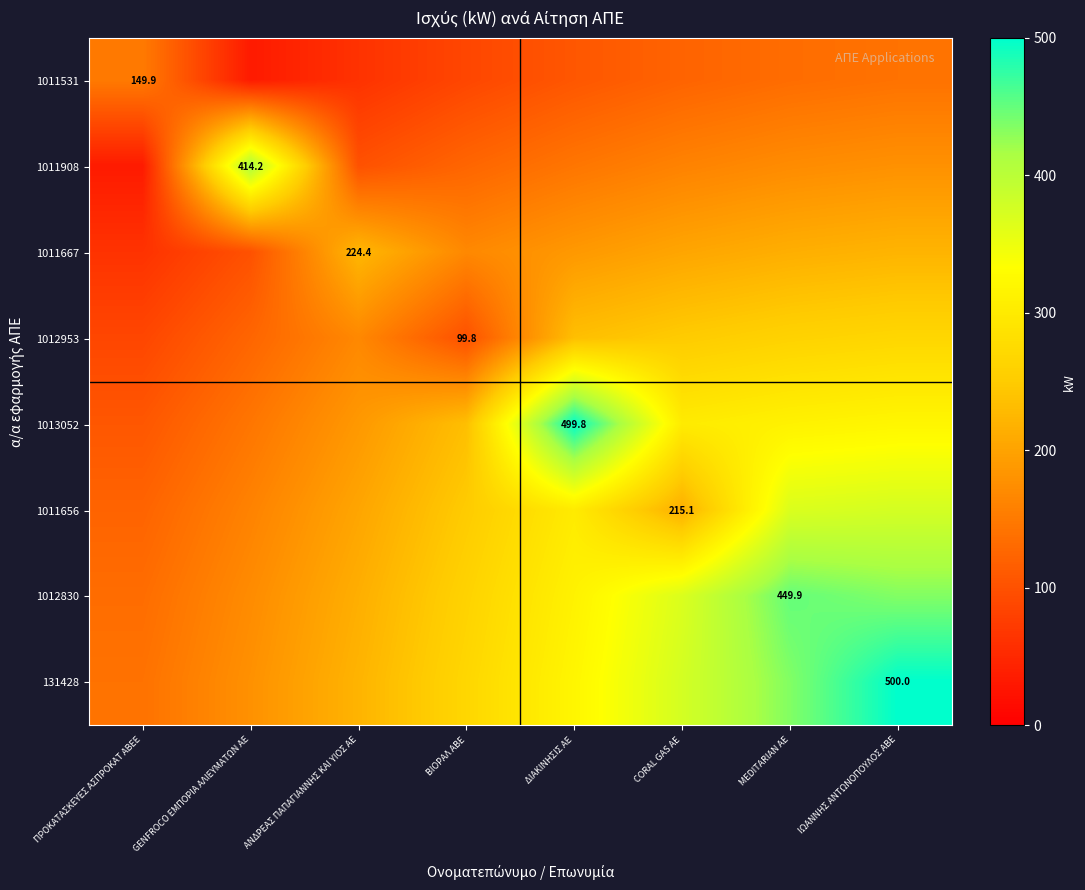

The value of 1013052 at ΠΡΟΚΑΤΑΣΚΕΥΕΣ ΑΣΠΡΟΚΑΤ ΑΒΕΕ is 177.9. True or false?

False